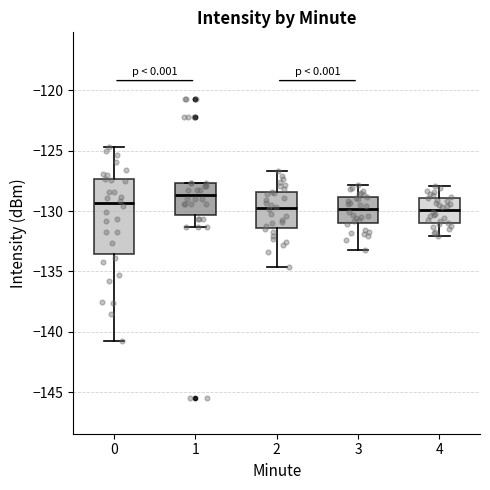

Where is the lower edge of the box at x = 3 on the y-axis? The values are not printed on the chart, so give them approximately, as read against the axis.

-131.0